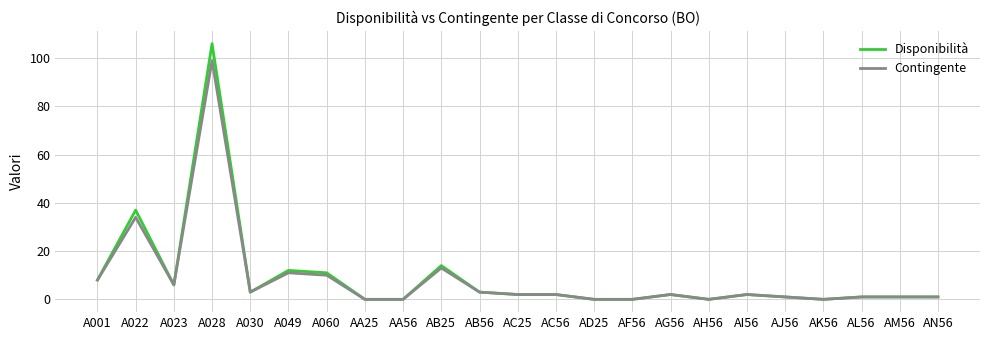

What is the difference between the maximum and minimum values in the Disponibilità series?

106